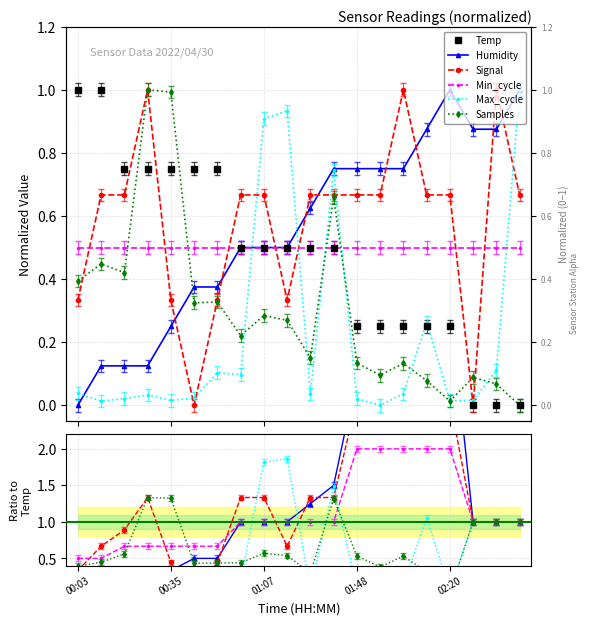

The Samples series shows 0.7 at 7. True or false?

False